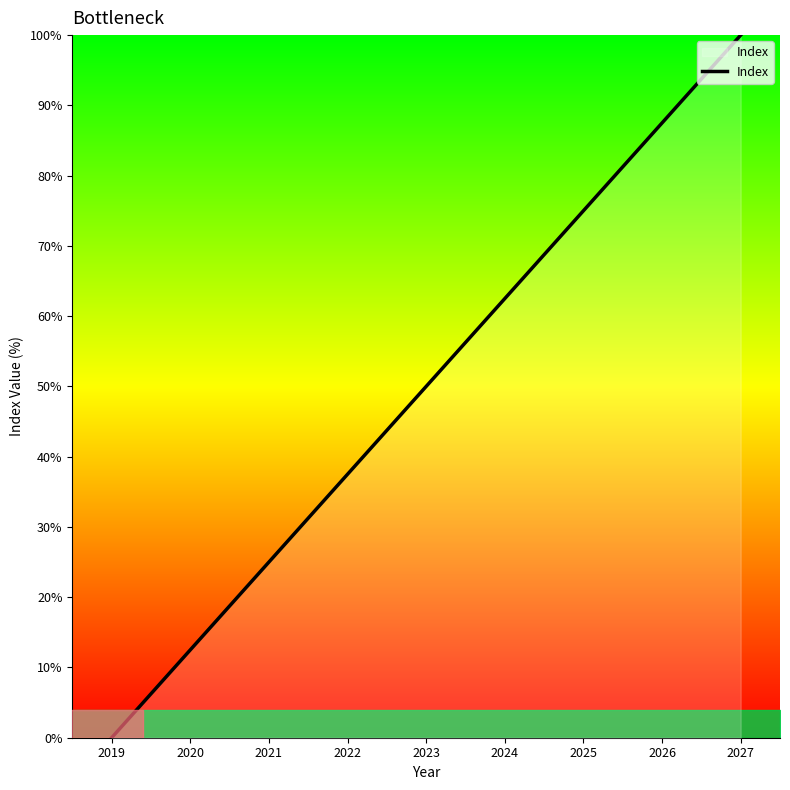

What is the sum of the values at 2021 and 2022?

62.5